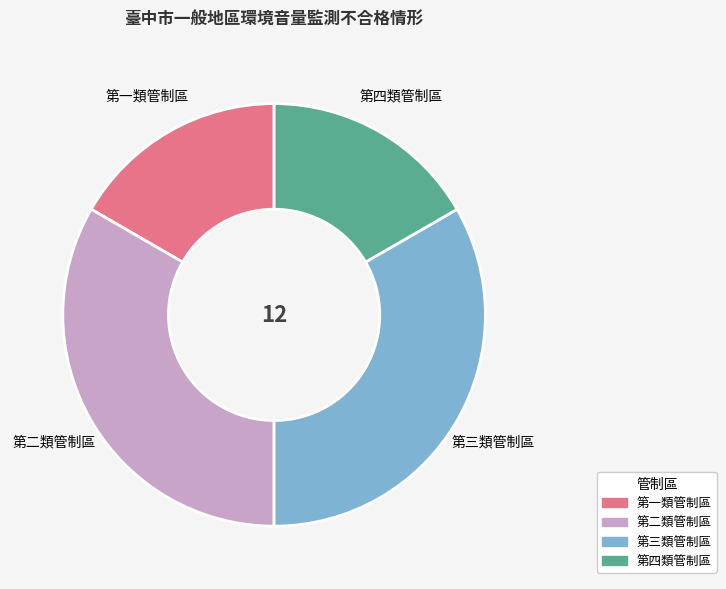

Is it true that 第四類管制區 is 31% of the pie?

False